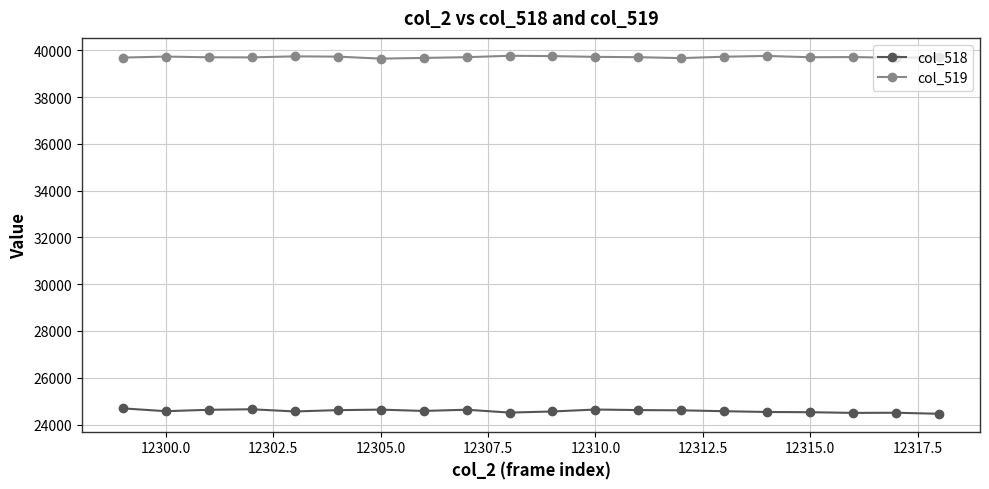

True or false: col_518 and col_519 cross at least once.

False